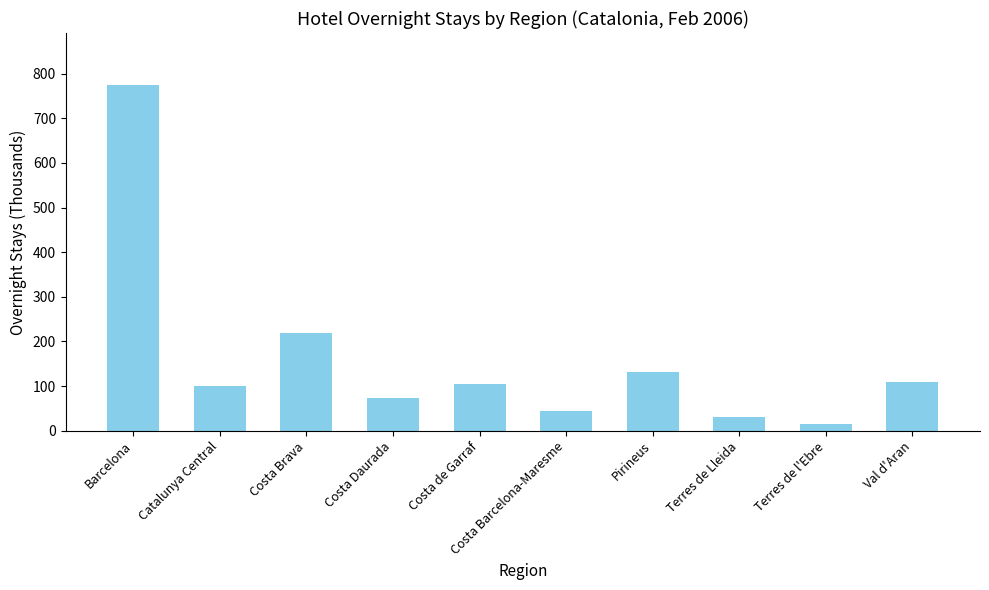

What is the value of the 9th bar from the left?

16.2